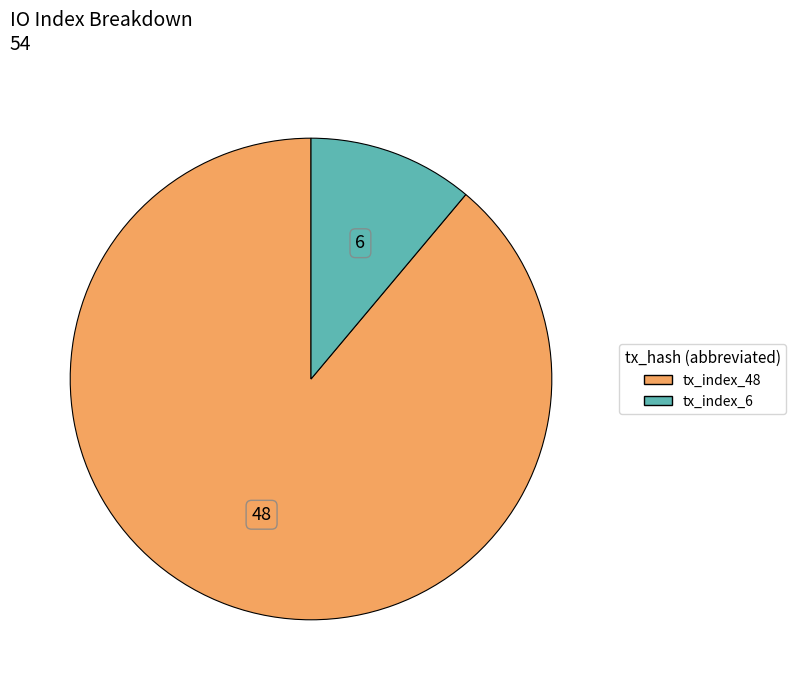

Does tx_index_48 represent more than half of the total?

Yes